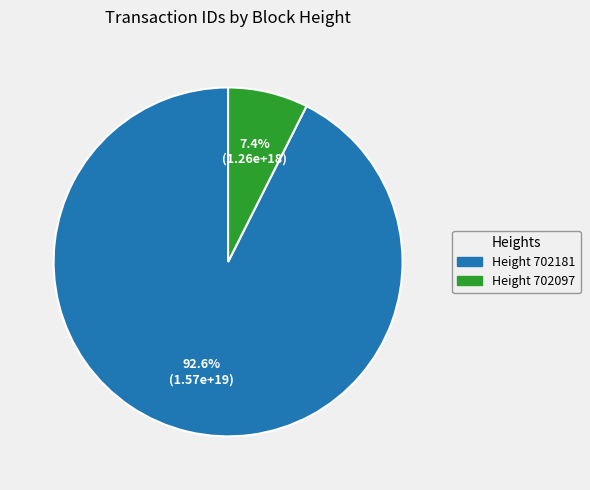

Is the sum of Height 702181 and Height 702097 greater than half?

Yes